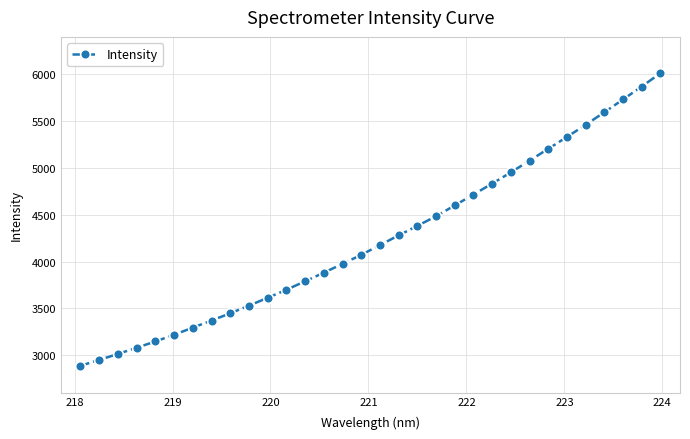

What is the value of the 31st point from the left?

5869.5